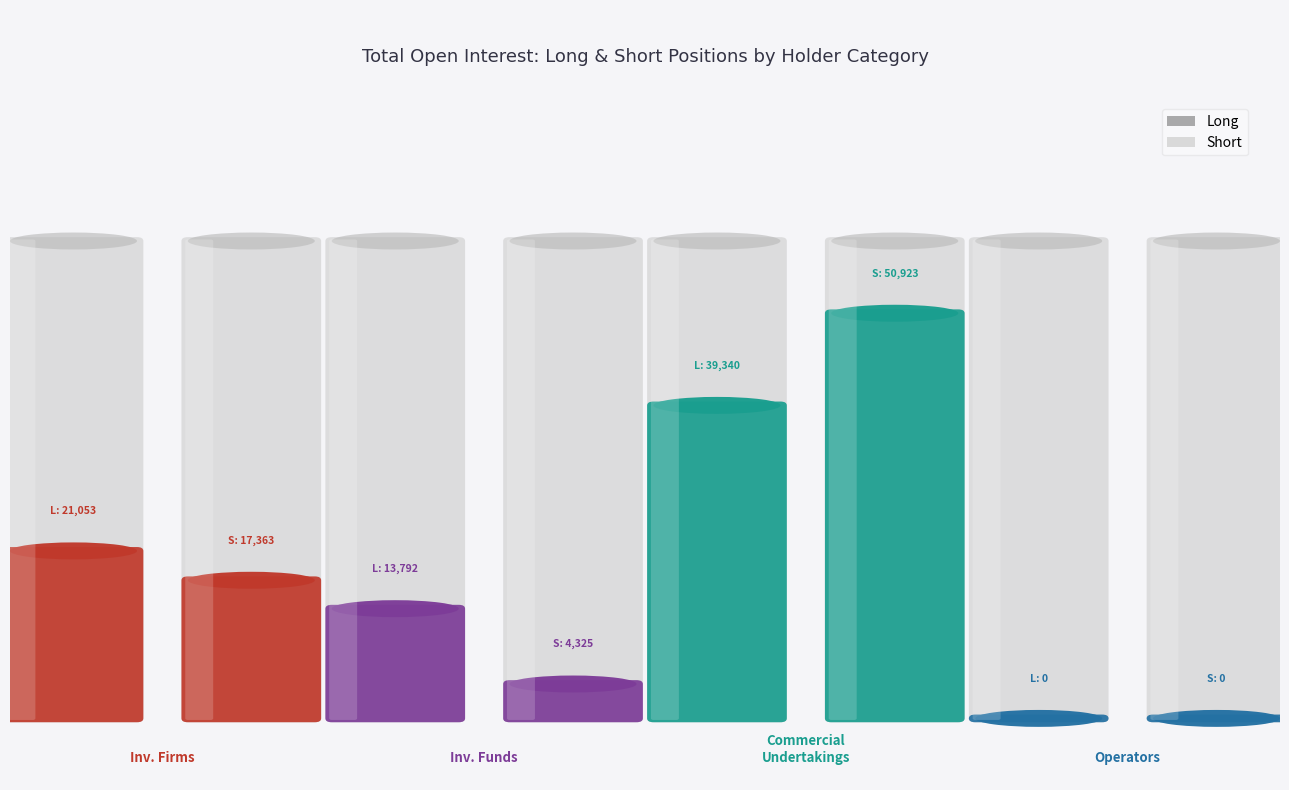

What is the sum of all Long values?

74185.1